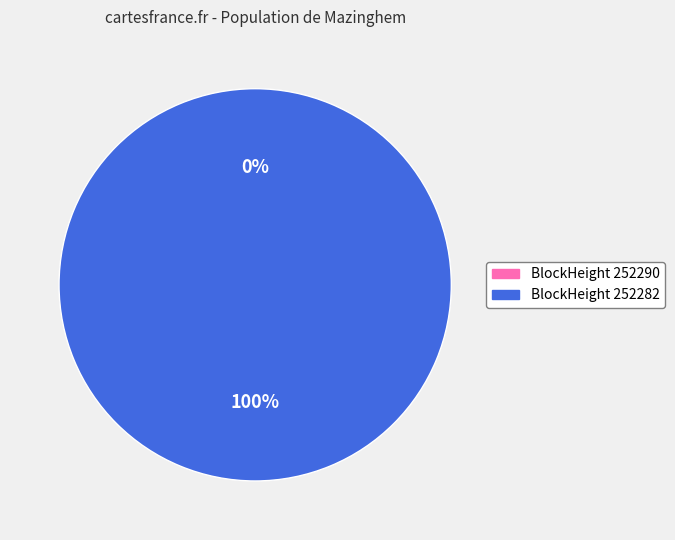

What is the total percentage of 252290 and 252282?

100.0%